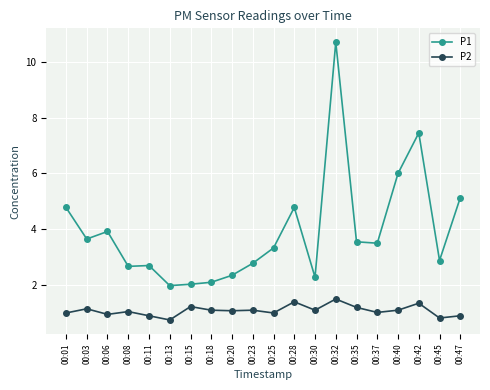

True or false: P2 has more than 0 interior local peaks.

True